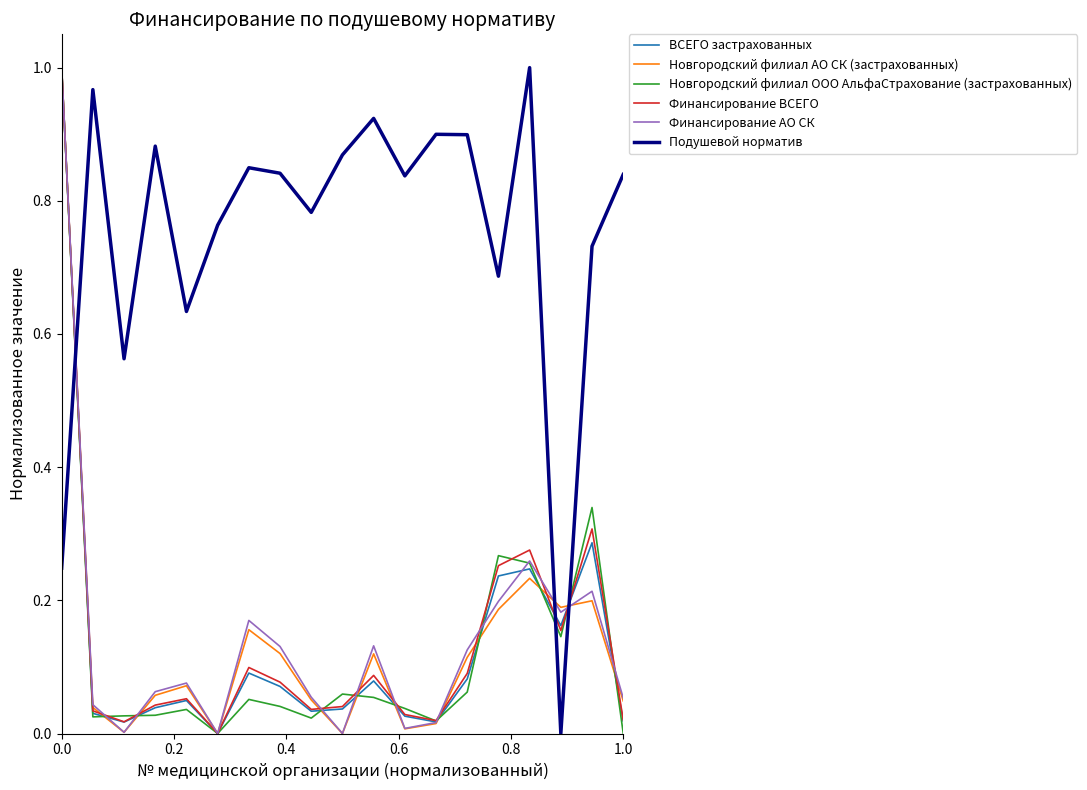

True or false: Подушевой норматив and Финансирование АО СК cross at least once.

True